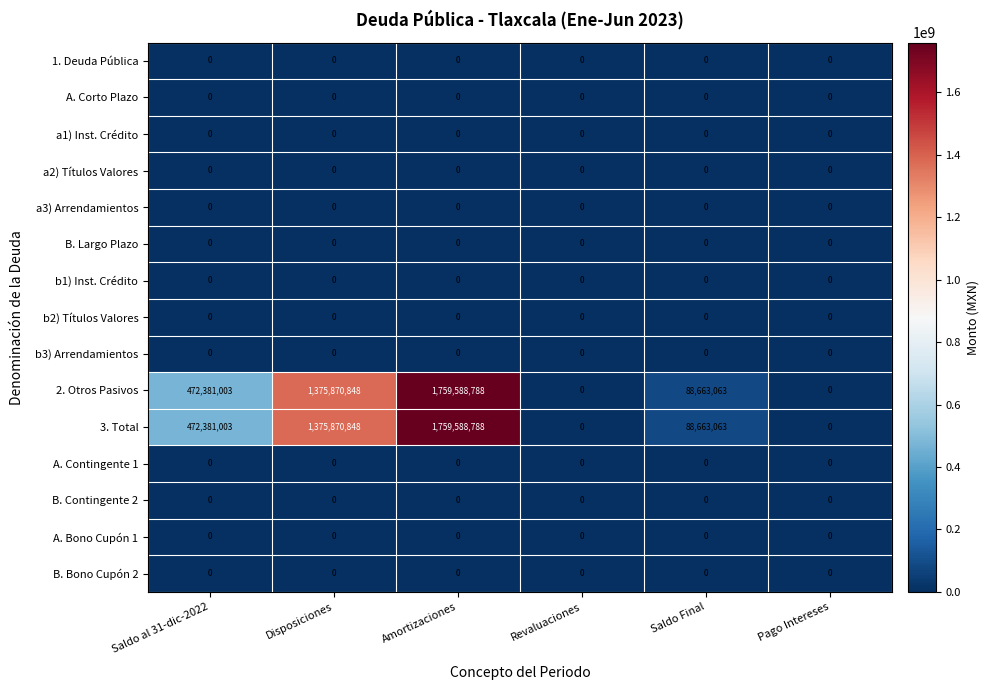

What is the total value across all series at Saldo Final?

177326126